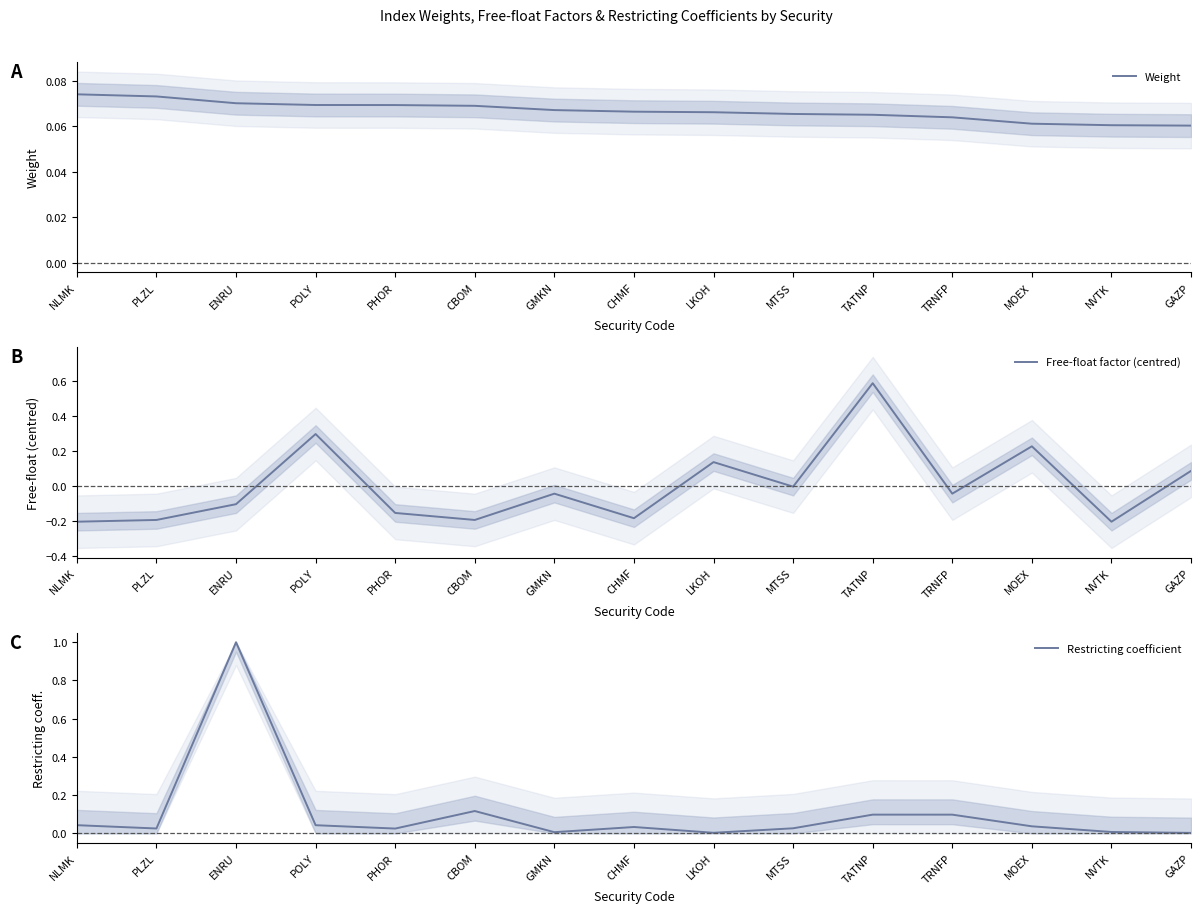

Does the chart have visible grid lines?

No